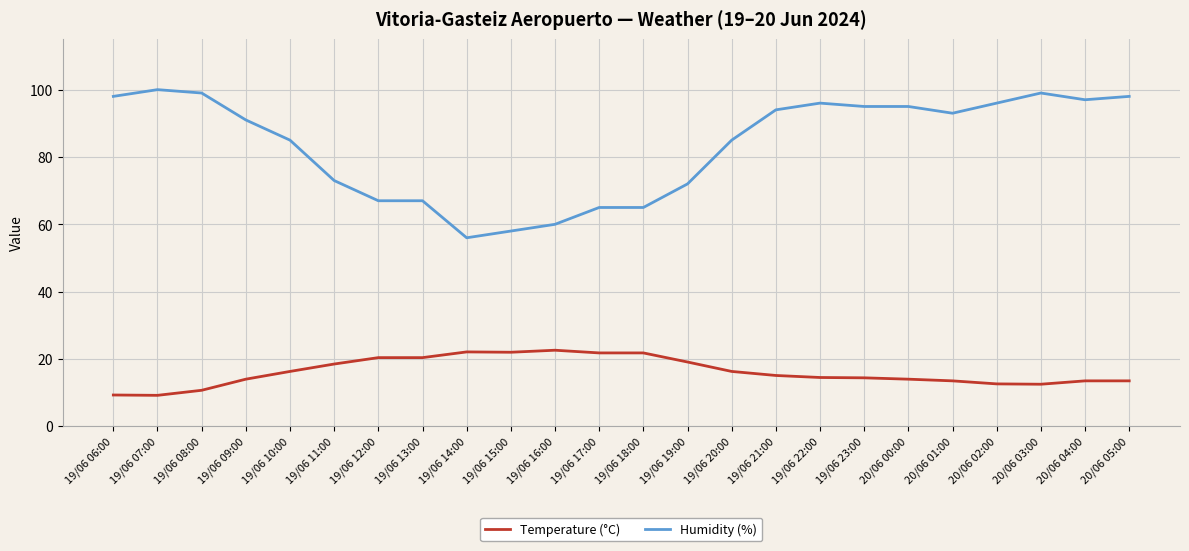

True or false: Temperature (°C) and Humidity (%) intersect in this chart.

False